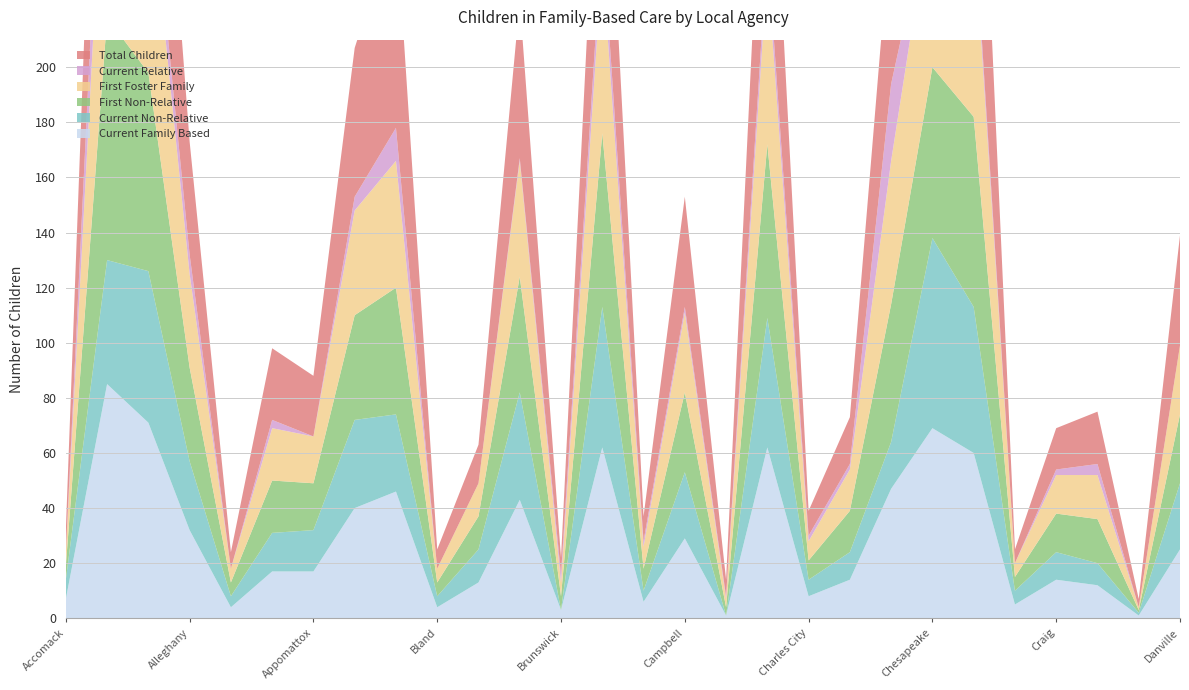

Reading left to right, list all the values displayed in this chart.

Current Family Based: Accomack=7	Albemarle=85	Alexandria=71	Alleghany=32	Amelia=4	Amherst=17	Appomattox=17	Arlington=40	Bedford County=46	Bland=4	Botetourt=13	Bristol=43	Brunswick=3	Buchanan=62	Buckingham=6	Campbell=29	Caroline=1	Carroll=62	Charles City=8	Charlotte=14	Charlottesville=47	Chesapeake=69	Chesterfield=60	Clarke=5	Craig=14	Culpeper=12	Cumberland=1	Danville=25
Current Non-Relative: Accomack=7	Albemarle=45	Alexandria=55	Alleghany=25	Amelia=4	Amherst=14	Appomattox=15	Arlington=32	Bedford County=28	Bland=4	Botetourt=12	Bristol=39	Brunswick=0	Buchanan=51	Buckingham=4	Campbell=24	Caroline=0	Carroll=47	Charles City=6	Charlotte=10	Charlottesville=17	Chesapeake=69	Chesterfield=53	Clarke=5	Craig=10	Culpeper=8	Cumberland=1	Danville=24
First Non-Relative: Accomack=5	Albemarle=88	Alexandria=72	Alleghany=34	Amelia=5	Amherst=19	Appomattox=17	Arlington=38	Bedford County=46	Bland=5	Botetourt=12	Bristol=42	Brunswick=5	Buchanan=63	Buckingham=8	Campbell=29	Caroline=3	Carroll=63	Charles City=7	Charlotte=15	Charlottesville=50	Chesapeake=62	Chesterfield=69	Clarke=5	Craig=14	Culpeper=16	Cumberland=1	Danville=25
First Foster Family: Accomack=5	Albemarle=88	Alexandria=73	Alleghany=34	Amelia=5	Amherst=19	Appomattox=17	Arlington=38	Bedford County=46	Bland=5	Botetourt=12	Bristol=42	Brunswick=5	Buchanan=63	Buckingham=8	Campbell=29	Caroline=3	Carroll=64	Charles City=7	Charlotte=15	Charlottesville=52	Chesapeake=62	Chesterfield=70	Clarke=5	Craig=14	Culpeper=16	Cumberland=1	Danville=25
Current Relative: Accomack=0	Albemarle=31	Alexandria=11	Alleghany=7	Amelia=0	Amherst=3	Appomattox=0	Arlington=5	Bedford County=12	Bland=0	Botetourt=0	Bristol=1	Brunswick=3	Buchanan=10	Buckingham=2	Campbell=2	Caroline=1	Carroll=8	Charles City=2	Charlotte=2	Charlottesville=28	Chesapeake=0	Chesterfield=5	Clarke=0	Craig=2	Culpeper=4	Cumberland=0	Danville=0
Total Children: Accomack=8	Albemarle=96	Alexandria=89	Alleghany=41	Amelia=6	Amherst=26	Appomattox=22	Arlington=54	Bedford County=76	Bland=7	Botetourt=14	Bristol=57	Brunswick=6	Buchanan=74	Buckingham=9	Campbell=40	Caroline=6	Carroll=80	Charles City=9	Charlotte=17	Charlottesville=60	Chesapeake=73	Chesterfield=101	Clarke=5	Craig=15	Culpeper=19	Cumberland=3	Danville=40